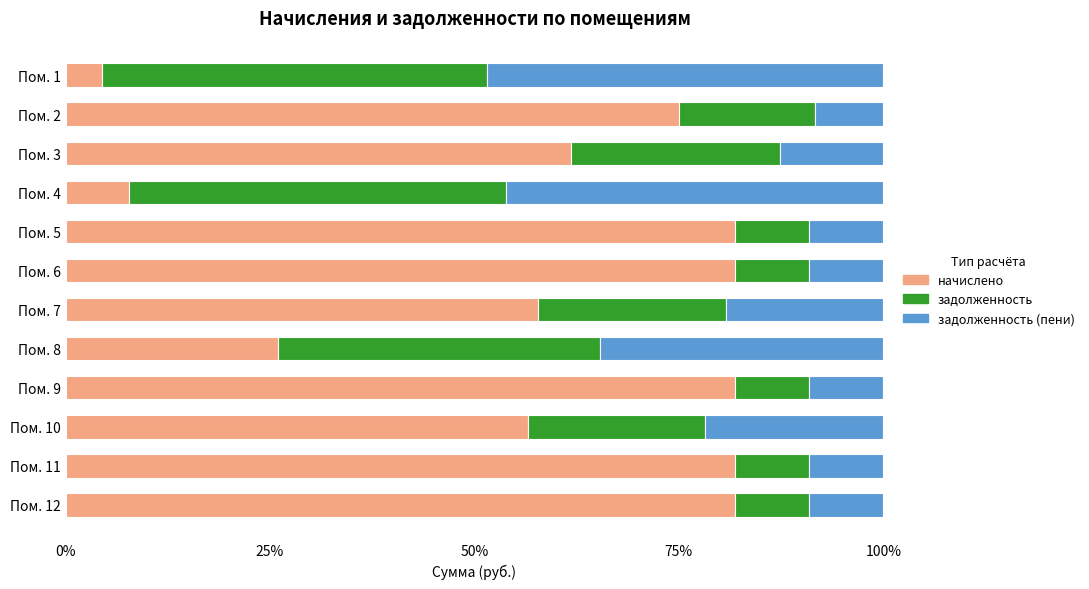

What is the difference between the начислено values at Пом. 10 and Пом. 1?

52.0